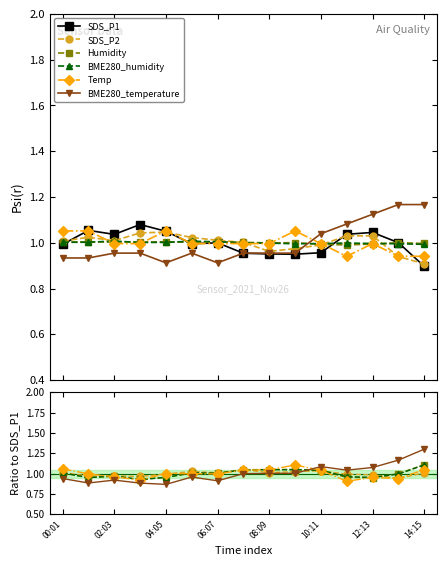

What is the difference between the second highest and second lowest values in the BME280_temperature series?

0.3